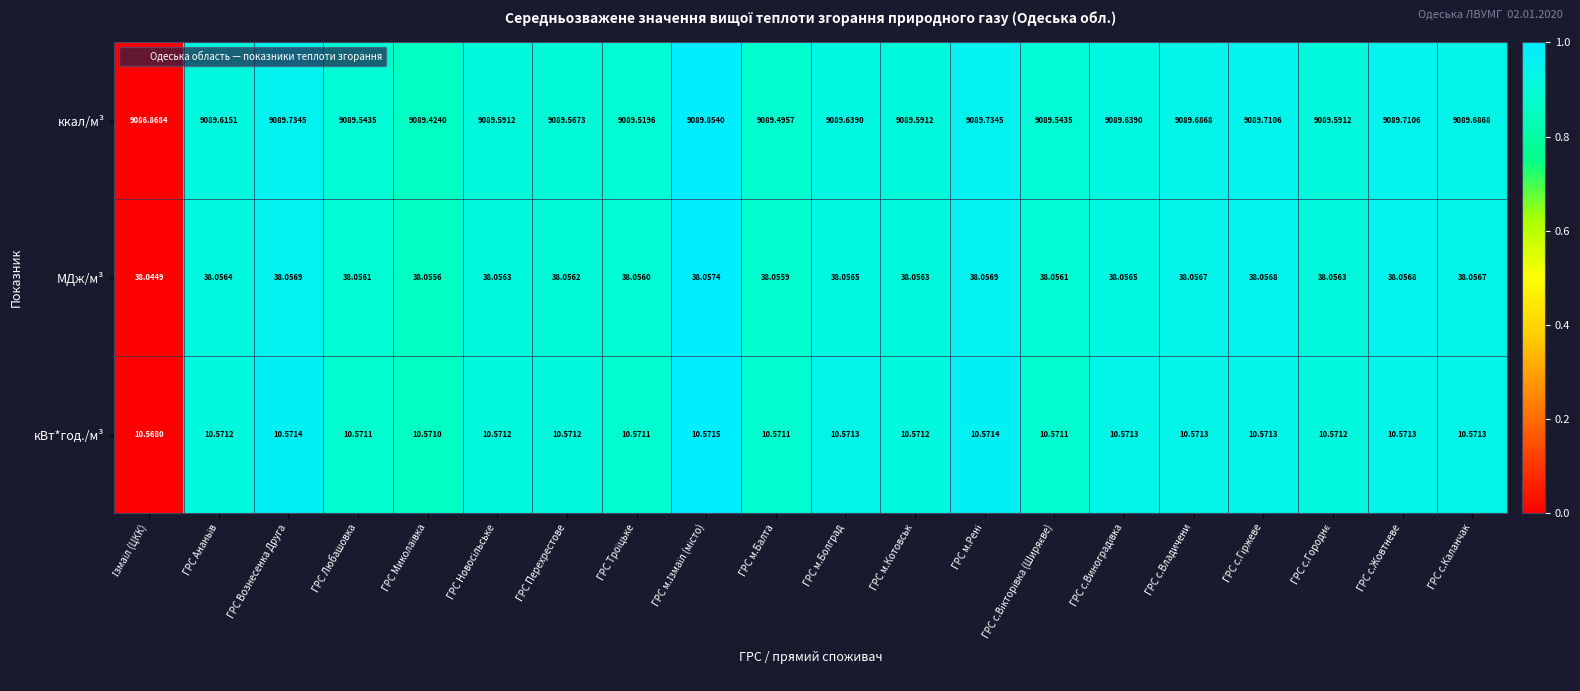

Which series has the largest total across all categories?

ккал/м³